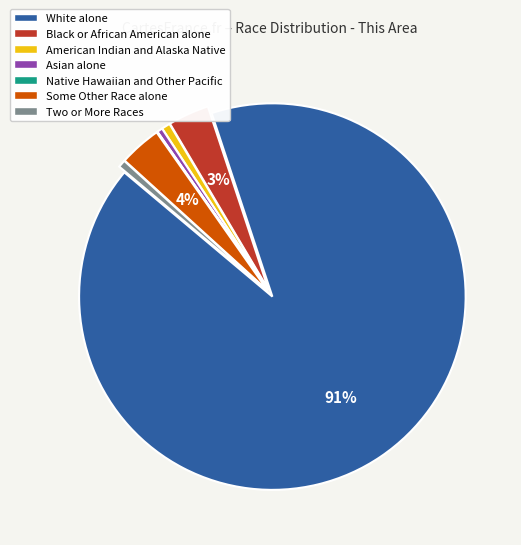

Is it true that Some Other Race alone is 17% of the pie?

False